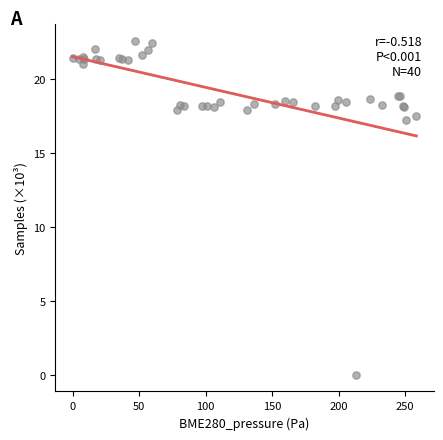

What Y value in the scatter plot is closest to 11?

17.2